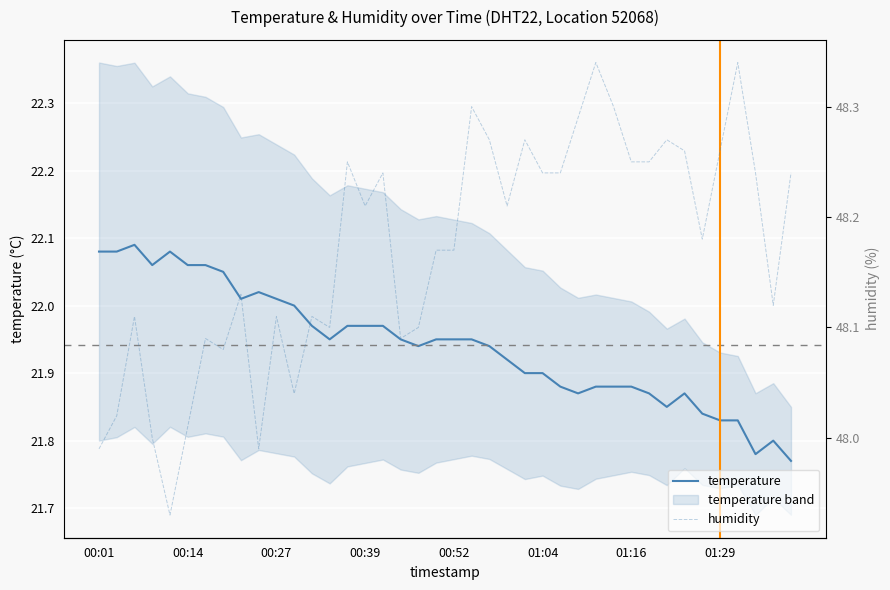

Which has a higher value, 00:01 or 29?

00:01